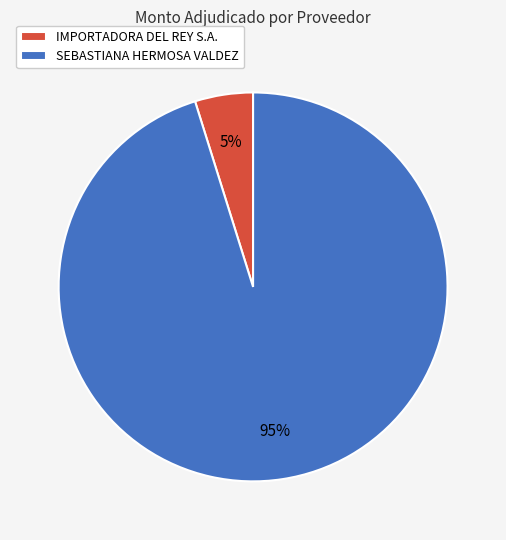

Which has a higher value, SEBASTIANA HERMOSA VALDEZ or IMPORTADORA DEL REY S.A.?

SEBASTIANA HERMOSA VALDEZ